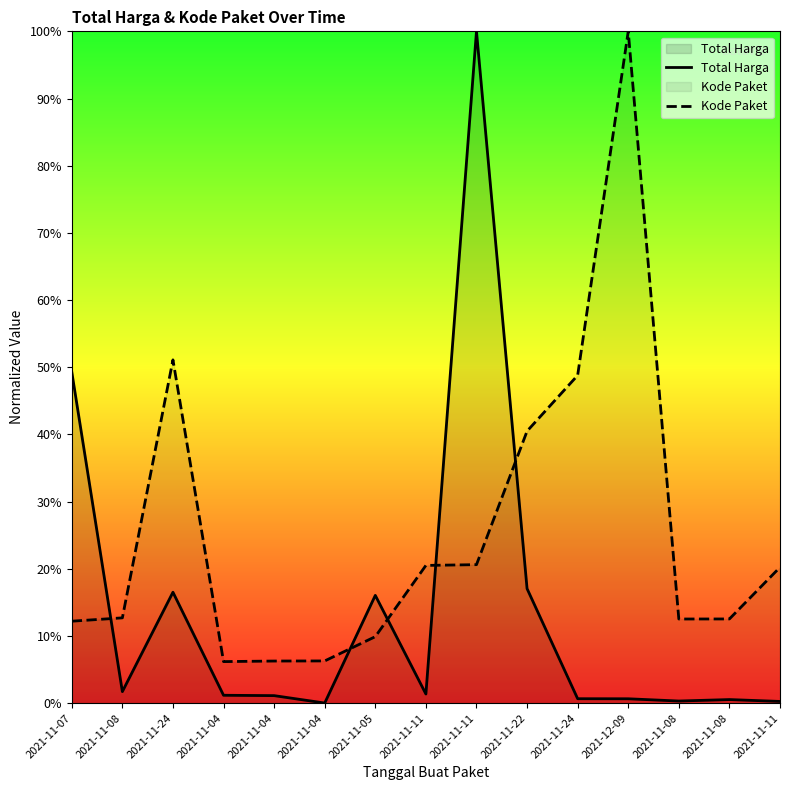

How many series are shown in this chart?

2